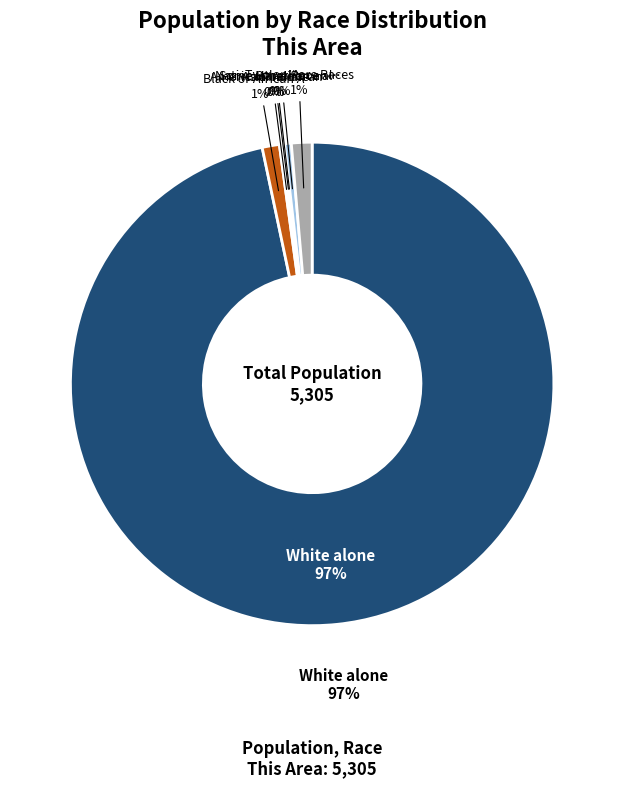

How much of the chart is everything except Native Hawaiian and Other Pacific?

100.0%